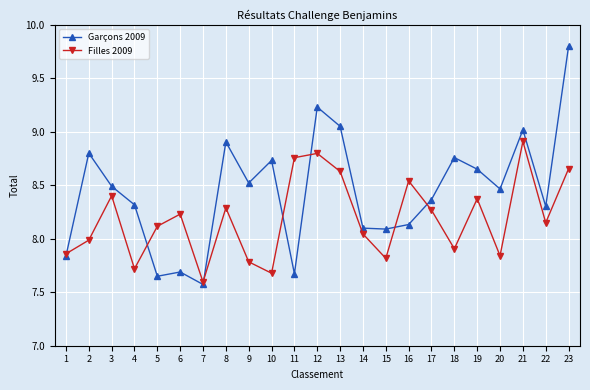

In Garçons 2009, how many points are lower than both neighbors (excluding endpoints)?

7